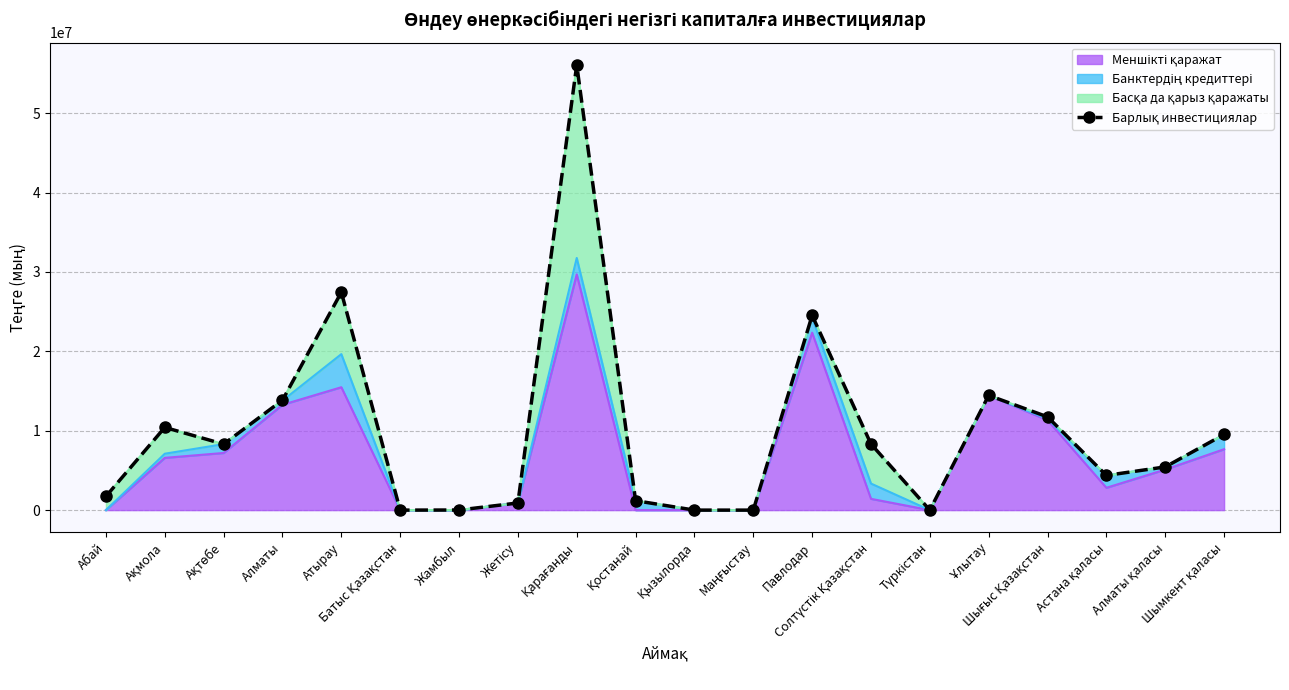

What is the change in value from Абай to Шығыс Қазақстан?

+10014766